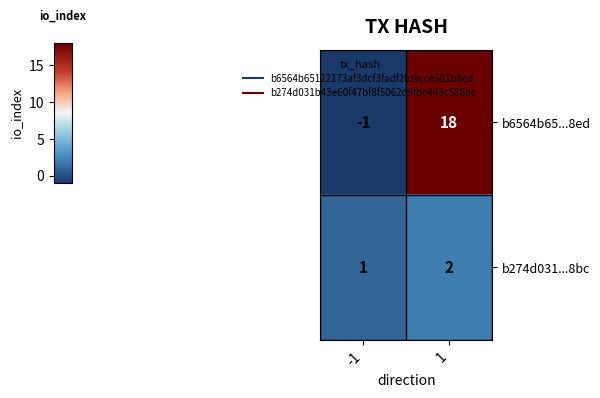

List the series in order of their overall mean, highest first.

b6564b65...8ed, b274d031...8bc